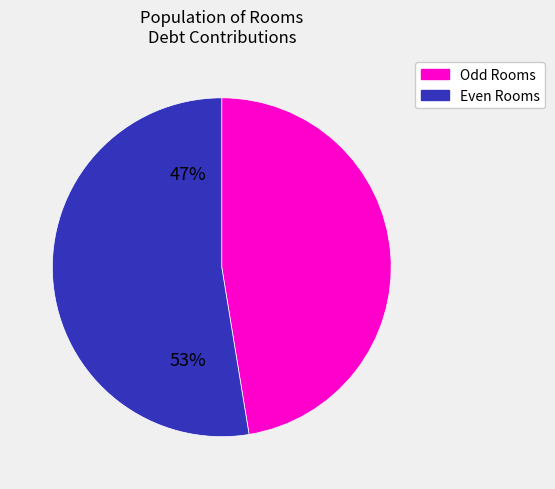

Is there any slice that represents more than half of the pie?

Yes